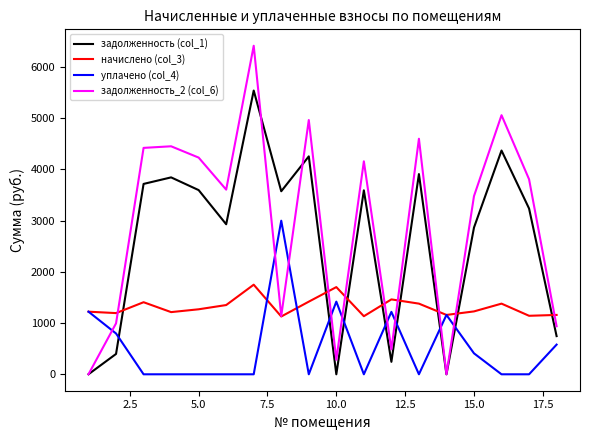

How many lines are shown in the chart?

4